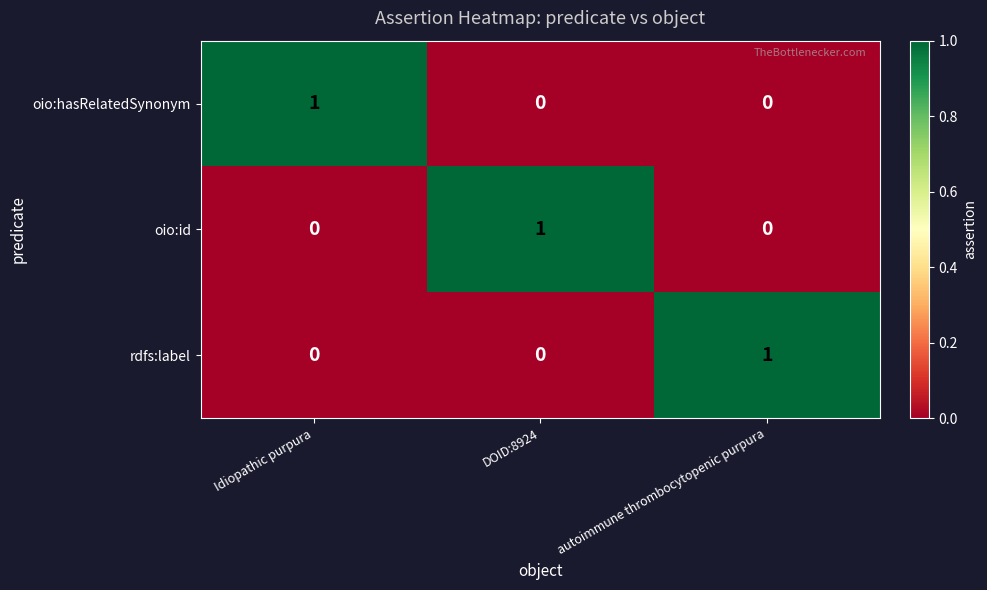

At how many categories does at least one series exceed 0?

3